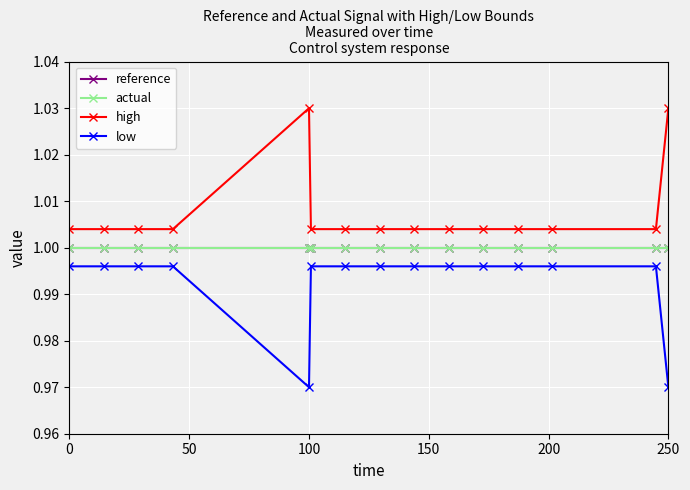

Is this an area chart (filled region under the line)?

No